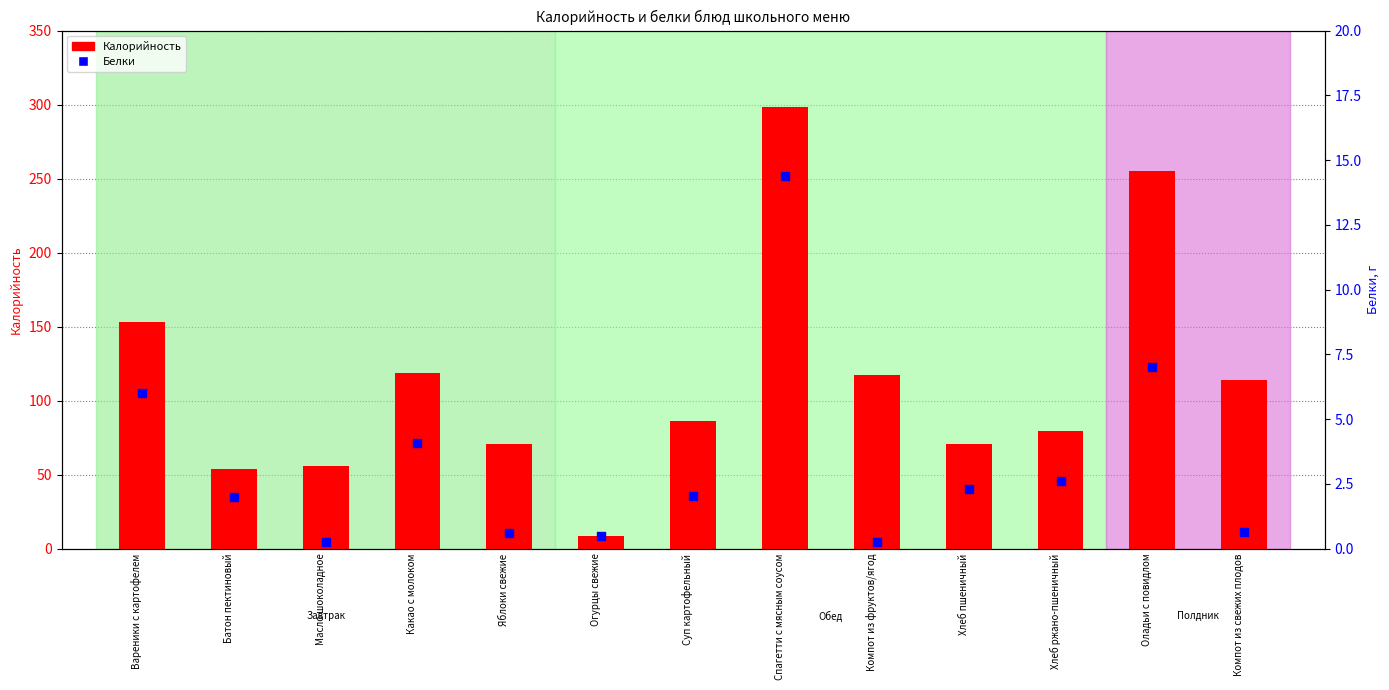

Which series contains the lowest Y value?

Белки